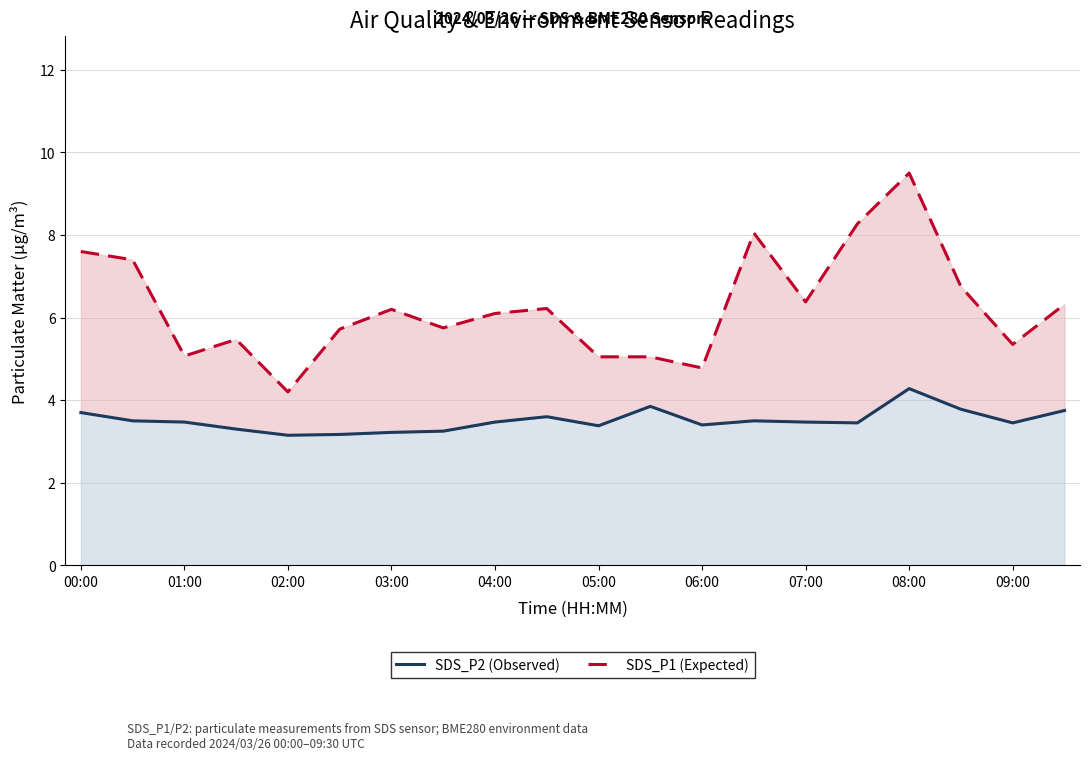

What are all the series names shown in the legend?

SDS_P2, SDS_P1